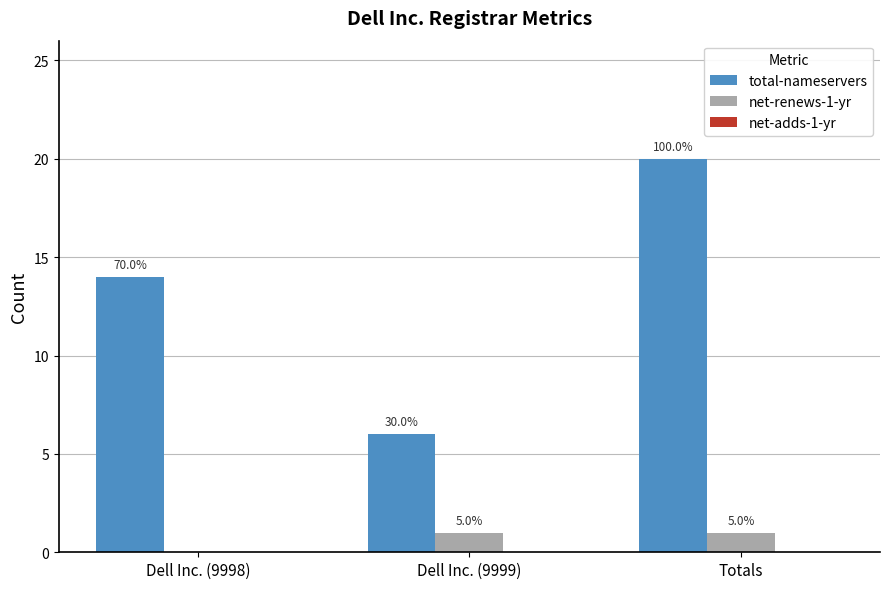

Reading left to right, what are all the values shown in this chart?

total-nameservers: Dell Inc. (9998)=14	Dell Inc. (9999)=6	Totals=20
net-renews-1-yr: Dell Inc. (9998)=0	Dell Inc. (9999)=1	Totals=1
net-adds-1-yr: Dell Inc. (9998)=0	Dell Inc. (9999)=0	Totals=0